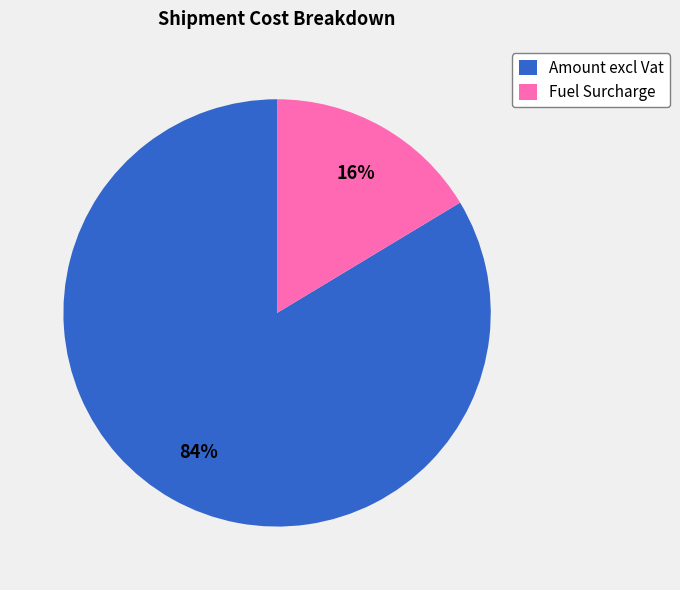

Count the number of slices in the pie.

2